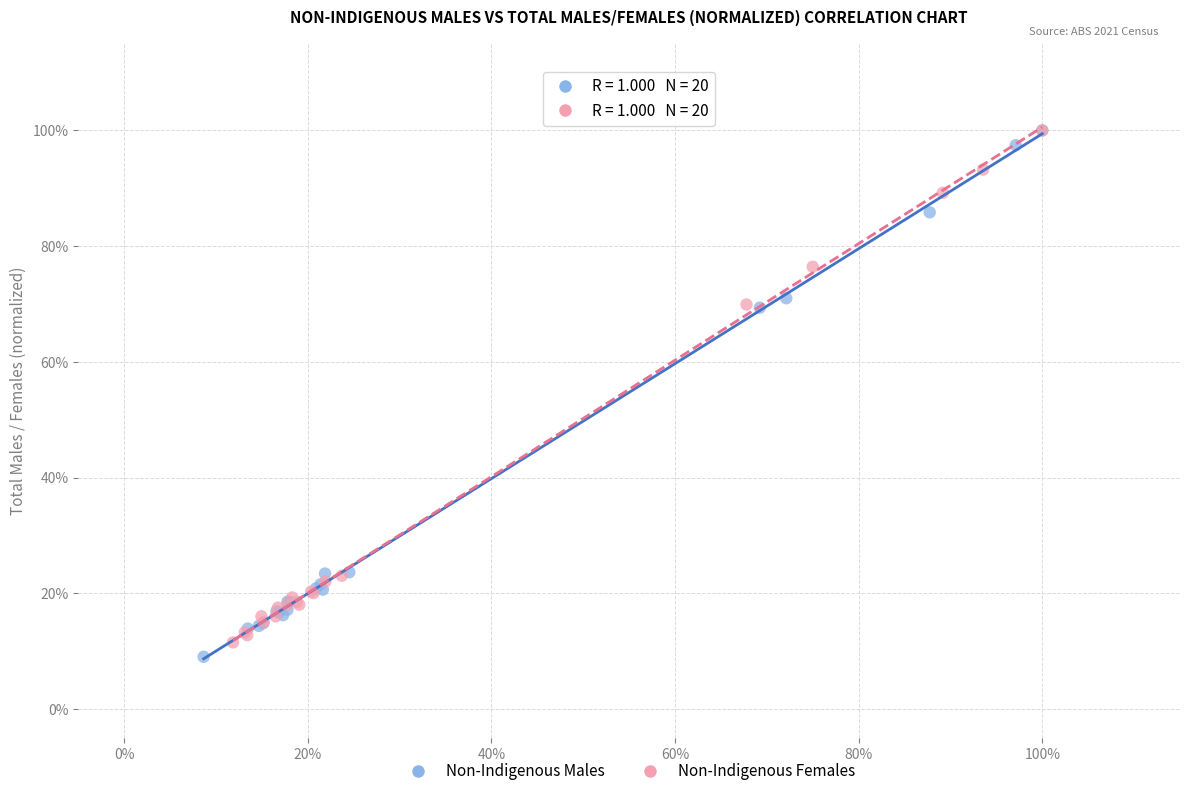

What are all the series names shown in the legend?

Non-Indigenous Males, Non-Indigenous Females